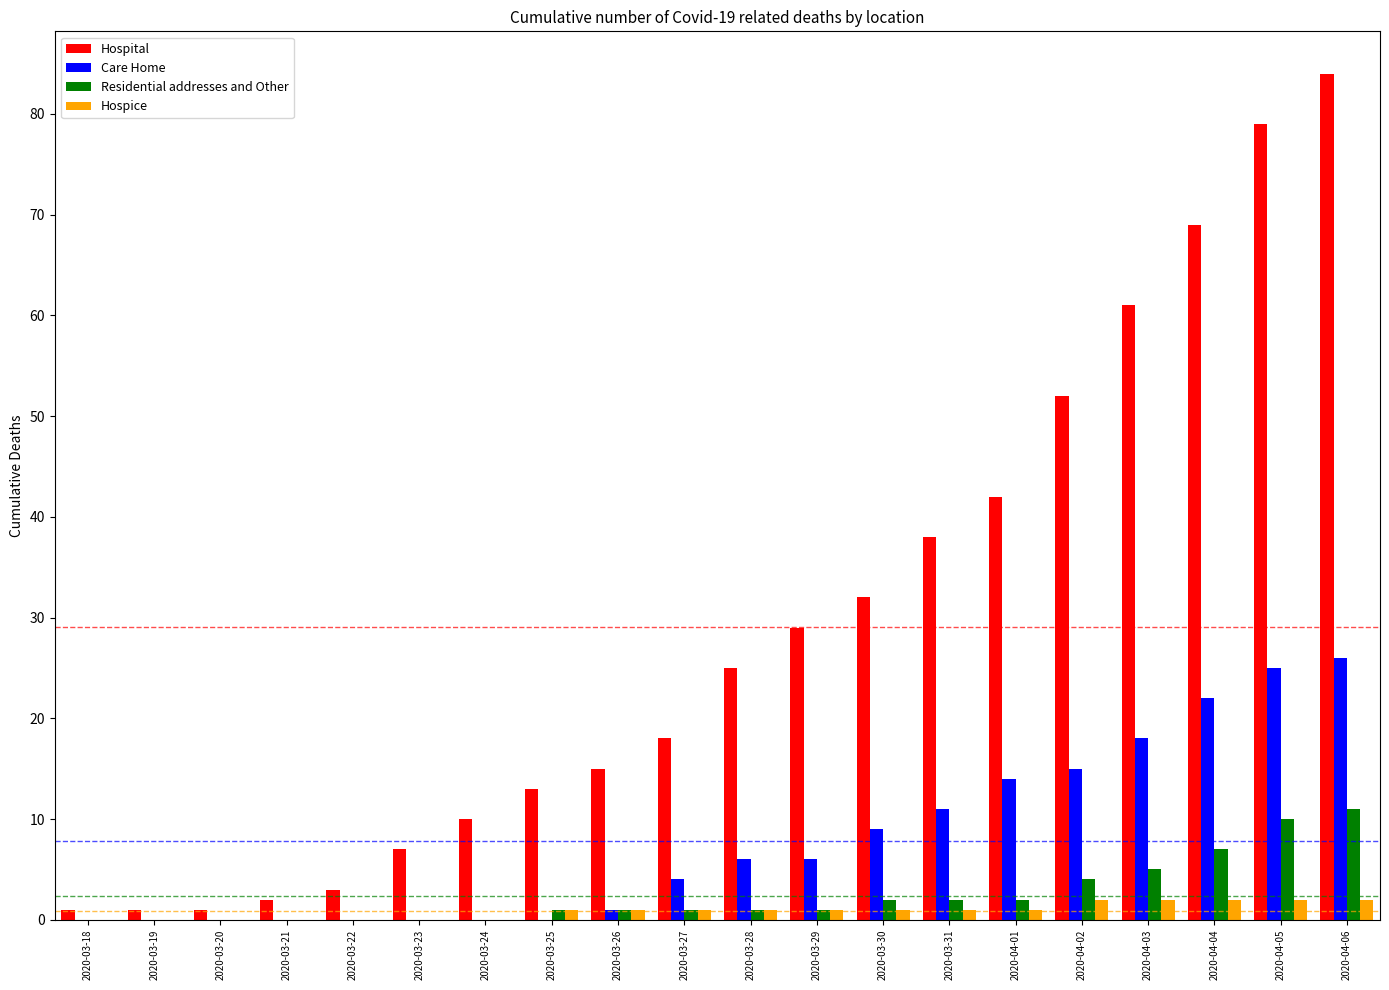

What is the greatest value displayed?

84